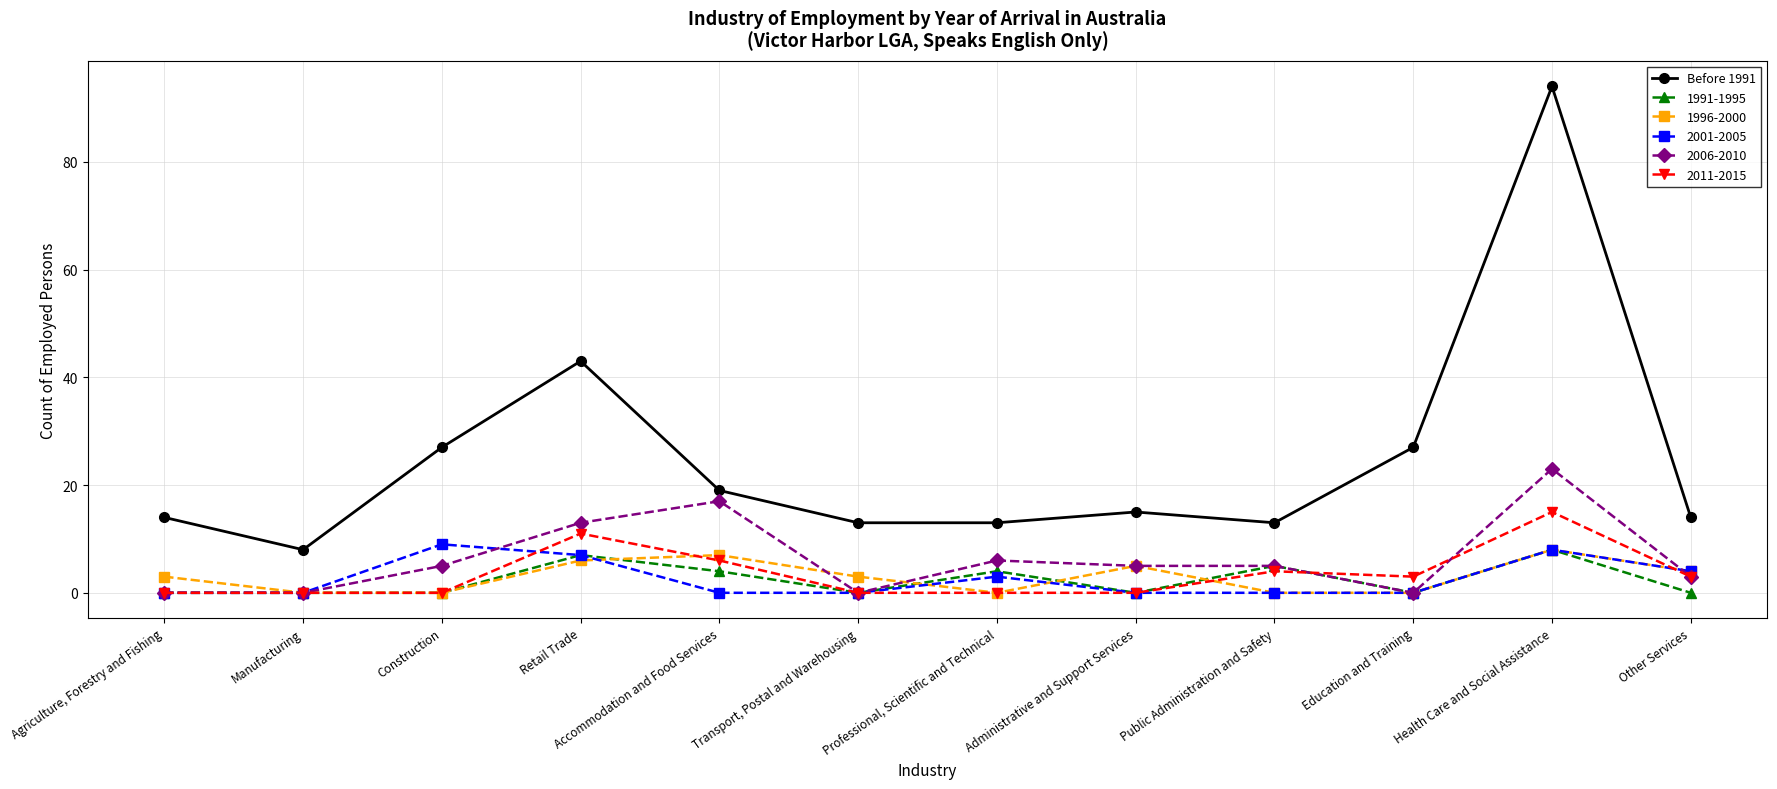

In 1996-2000, how many points are higher than both neighbors (excluding endpoints)?

3